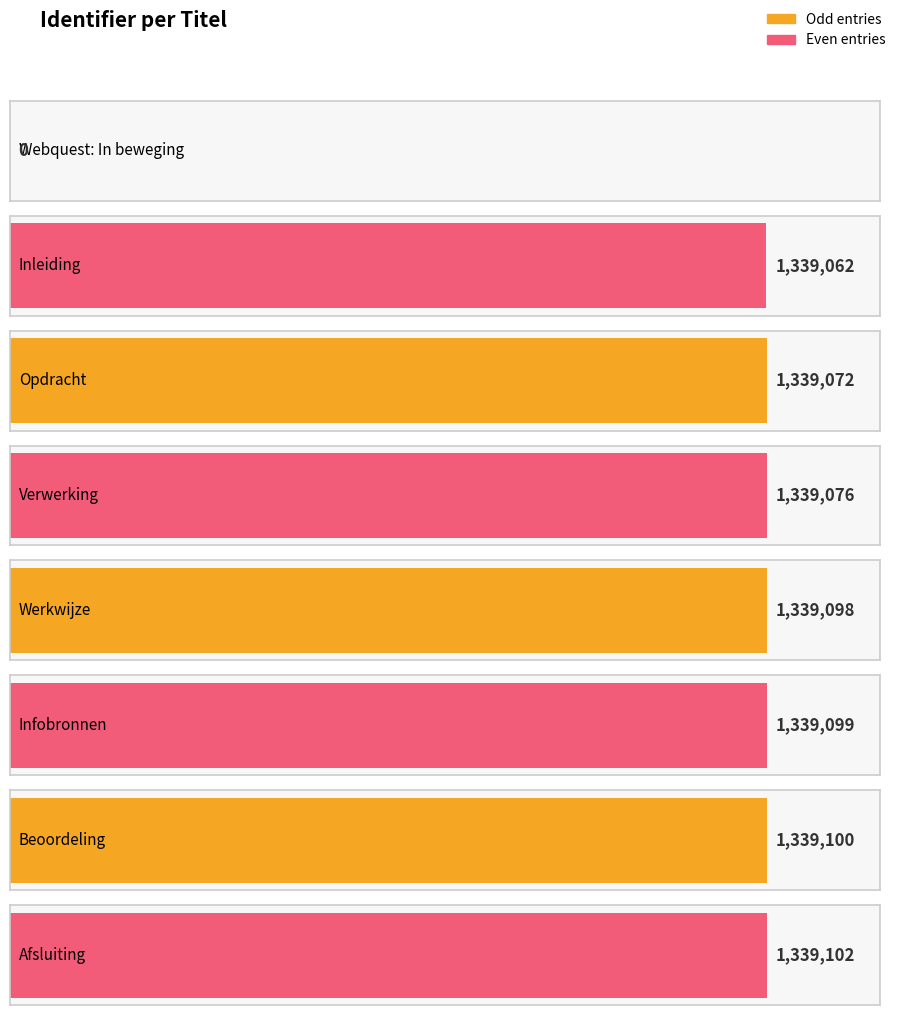

Rank the categories by value from lowest to highest.

Webquest: In beweging, Inleiding, Opdracht, Verwerking, Werkwijze, Infobronnen, Beoordeling, Afsluiting